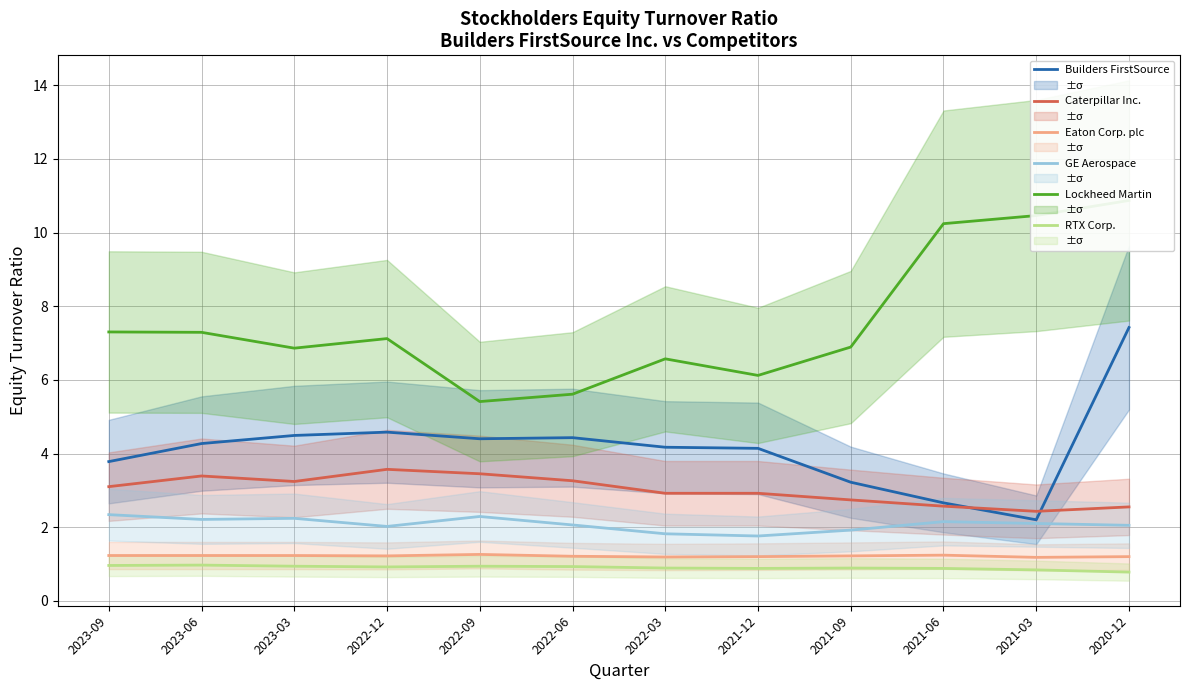

True or false: Caterpillar Inc. has more than 0 interior local peaks.

True